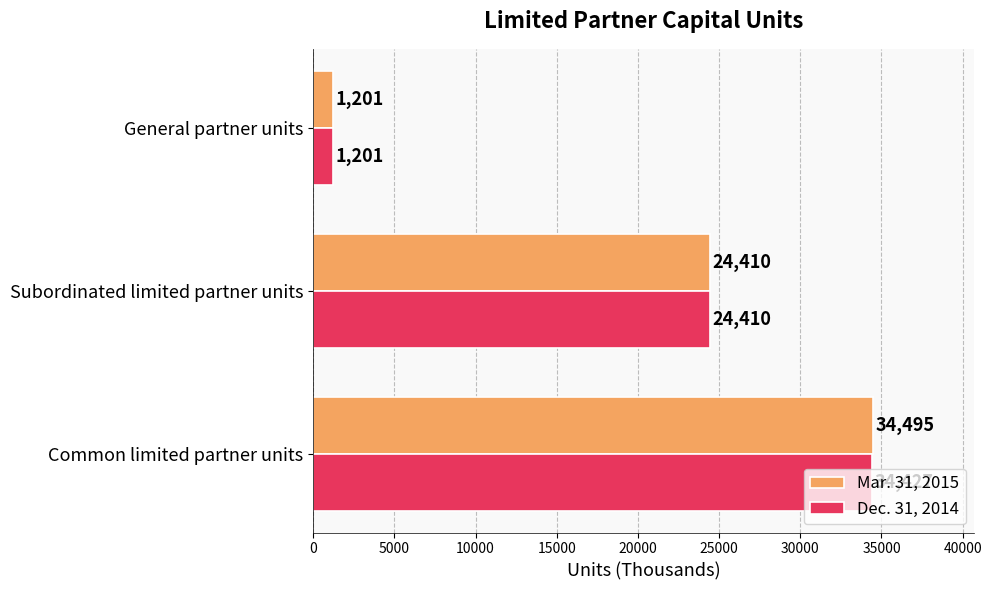

Read the Dec. 31, 2014 value at General partner units, to the nearest 100.

1200